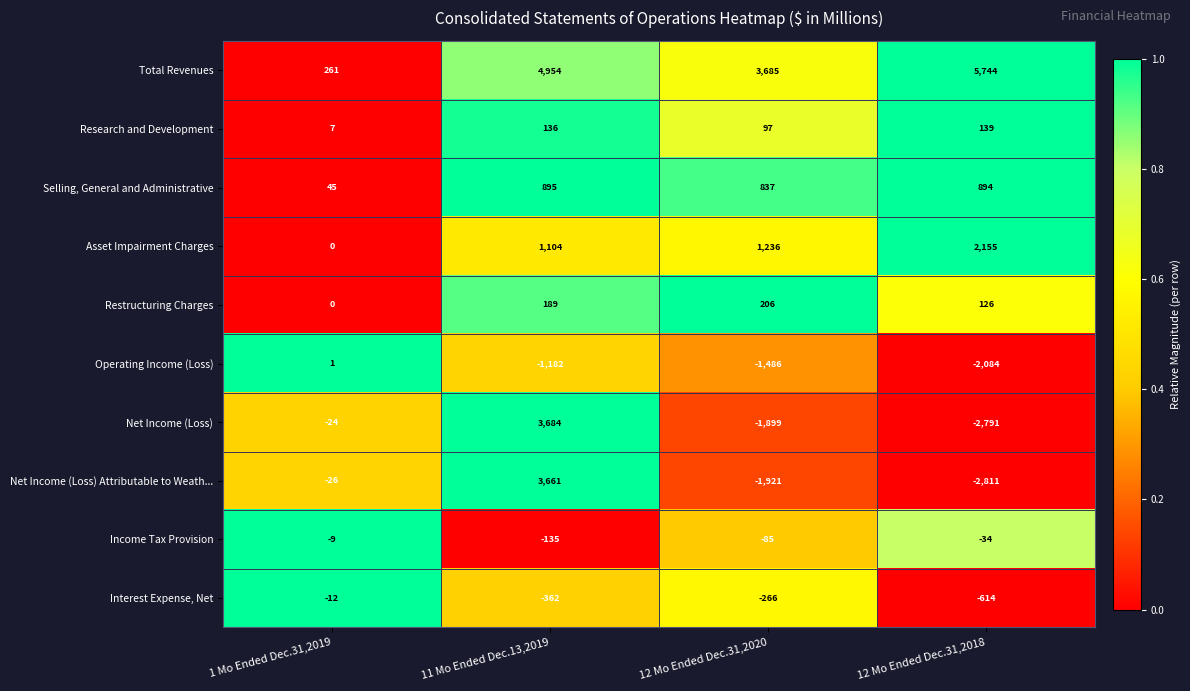

Which category has the highest value across all series?

12 Mo Ended Dec.31,2018